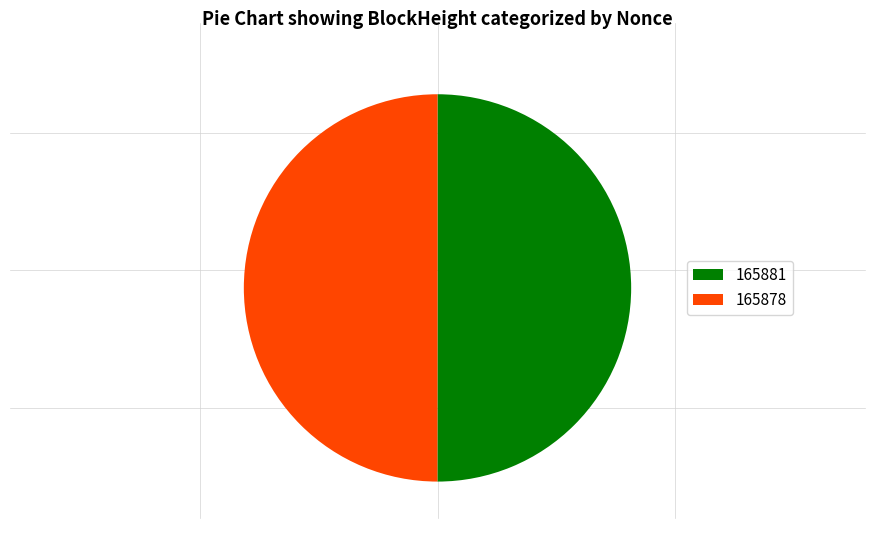

Approximately how many times larger is the value at 165881 compared to 165878?

1.0